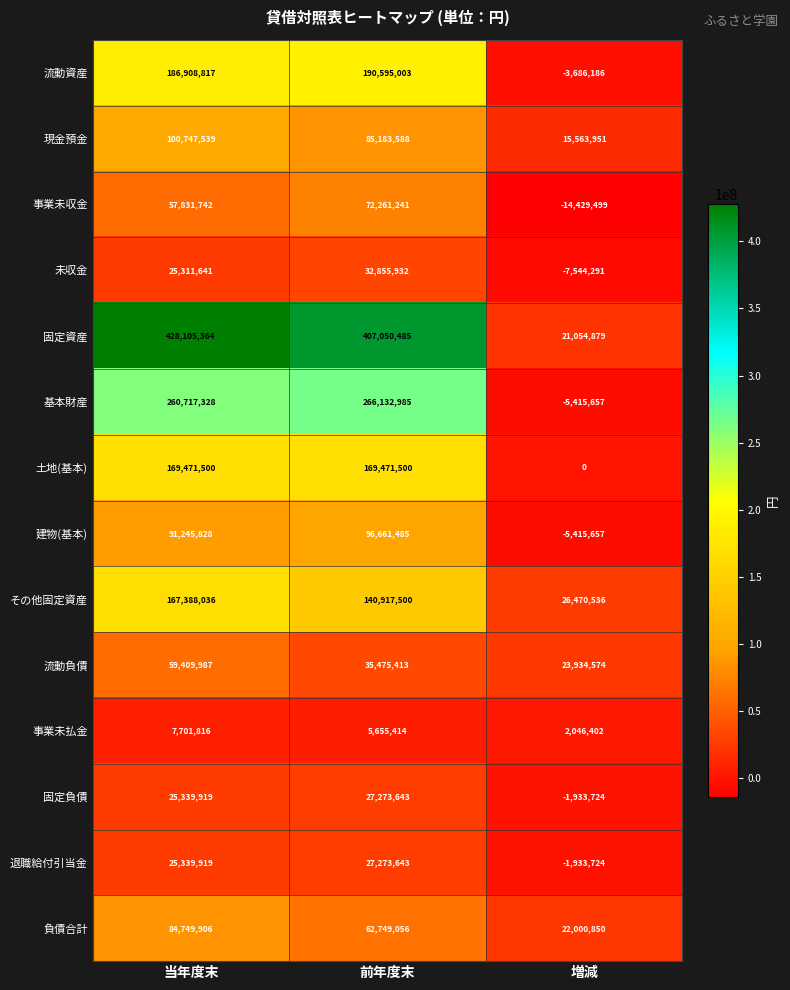

What is the sum of all 事業未払金 values?

15403632